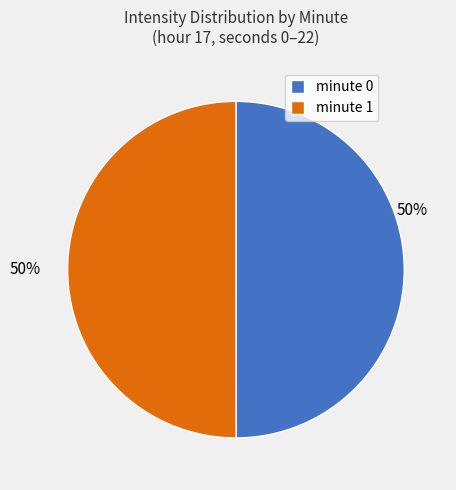

True or false: minute 0 accounts for 50% of the total.

True